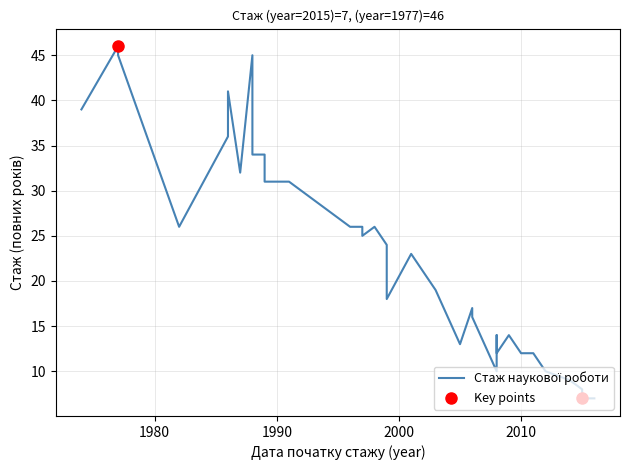

Between 1986 and 1997, which is larger?

1986